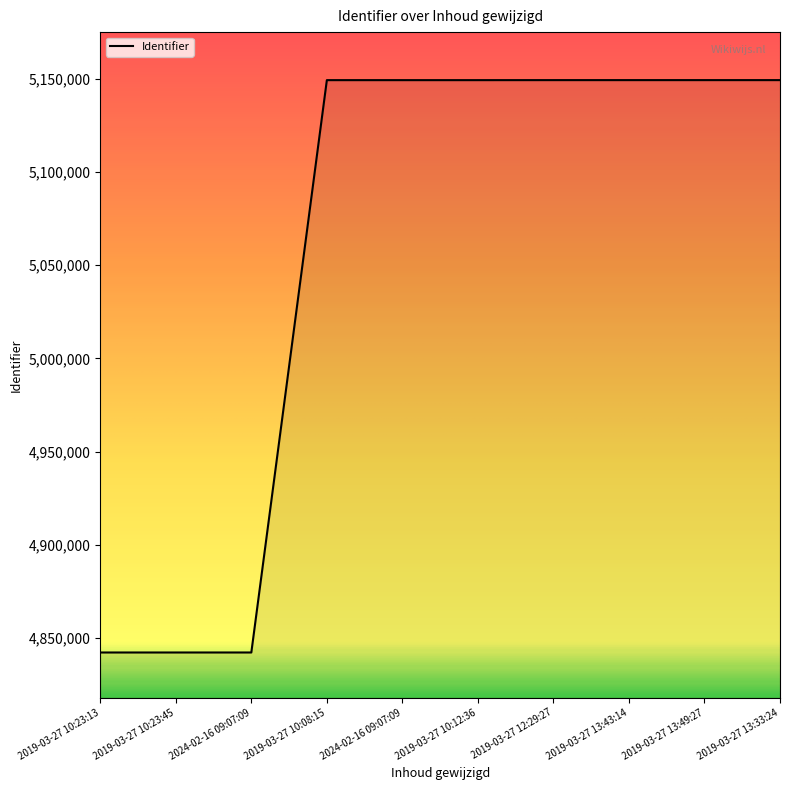

True or false: the data shows 5149267 at 2019-03-27 12:29:27.

True